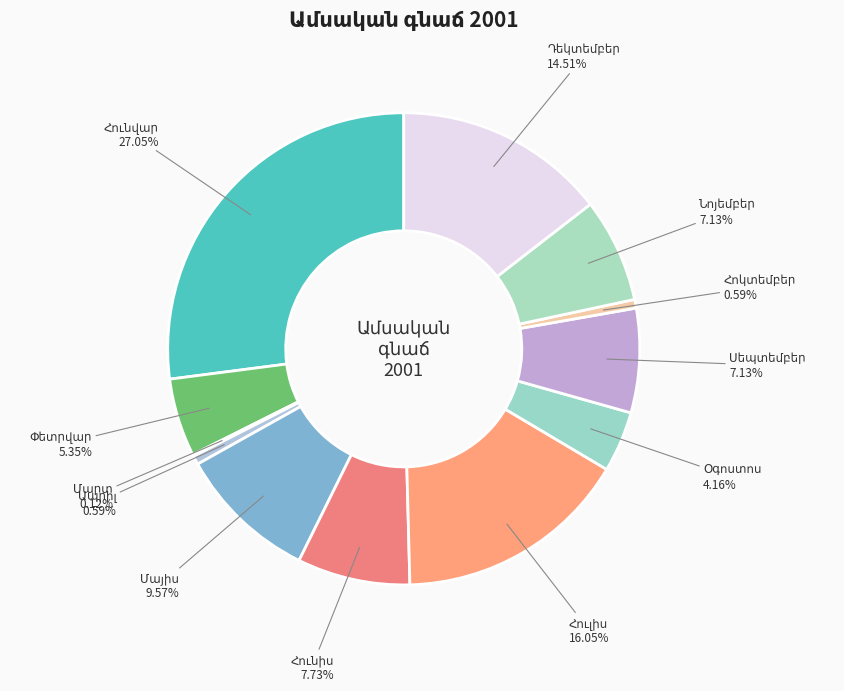

True or false: Նոյեմբեր accounts for 7% of the total.

True